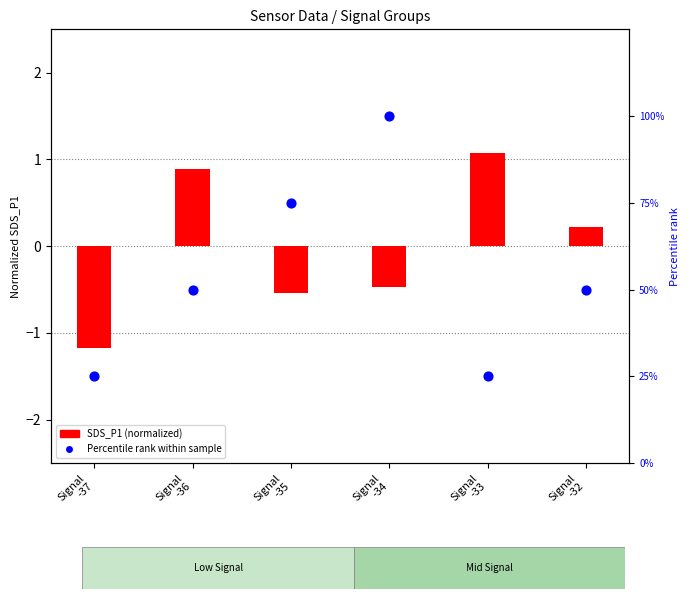

Which series has the largest total across all categories?

Percentile rank